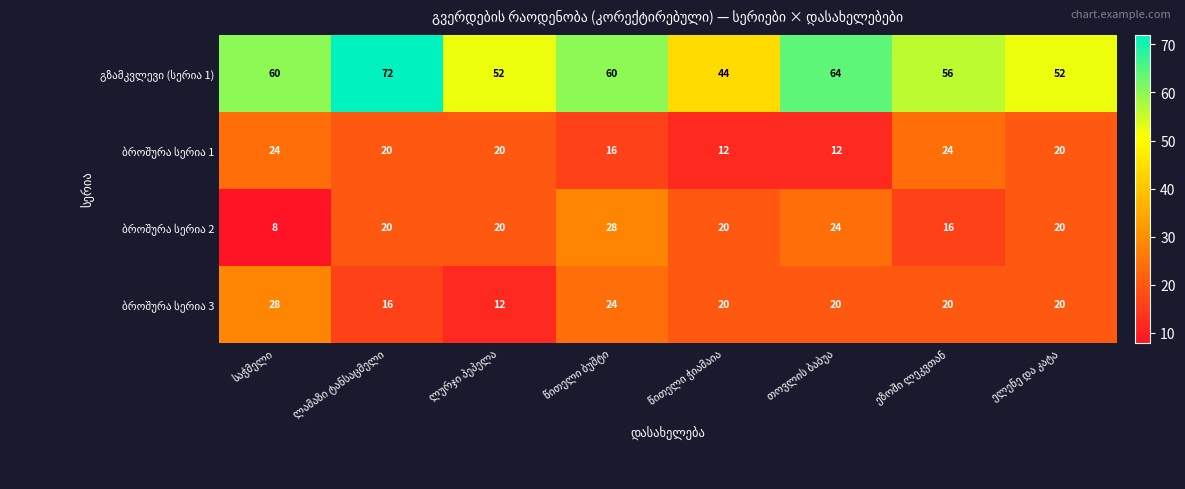

What is the minimum value shown in the chart?

8